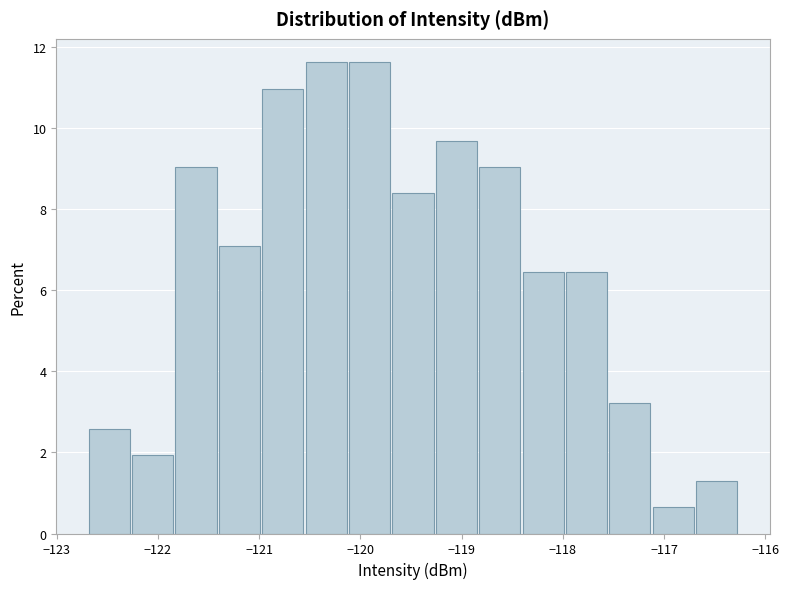

How tall is the bar that spans -121.4 to -121.0 on the x-axis? Neither the bar edges nor the heights are printed on the chart, so give them approximately, as read against the axes.

7.0